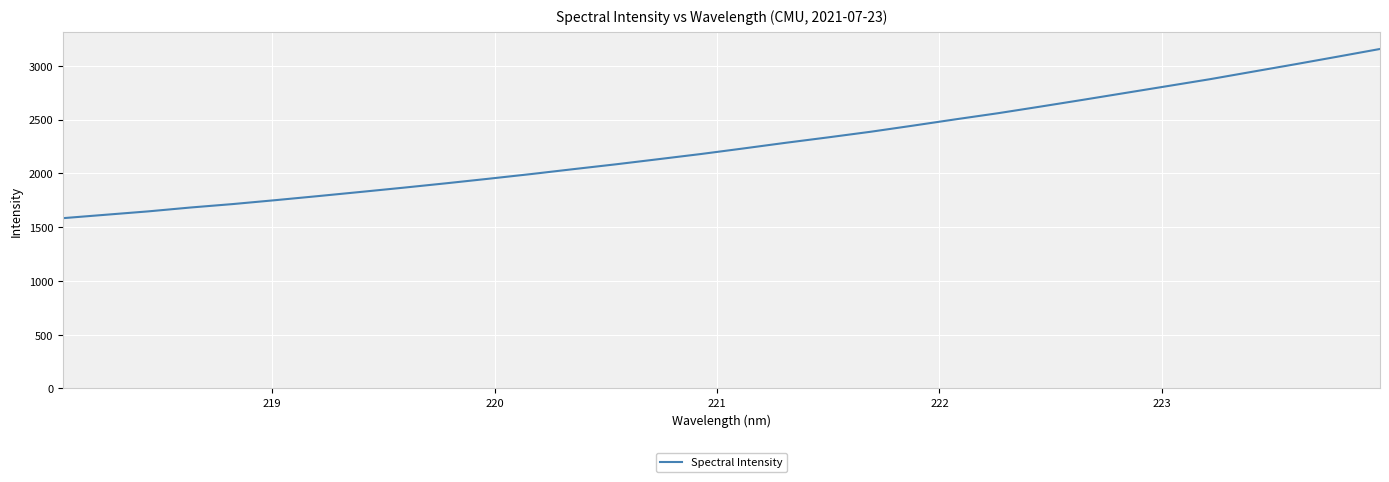

What is the smallest value displayed?

1583.1